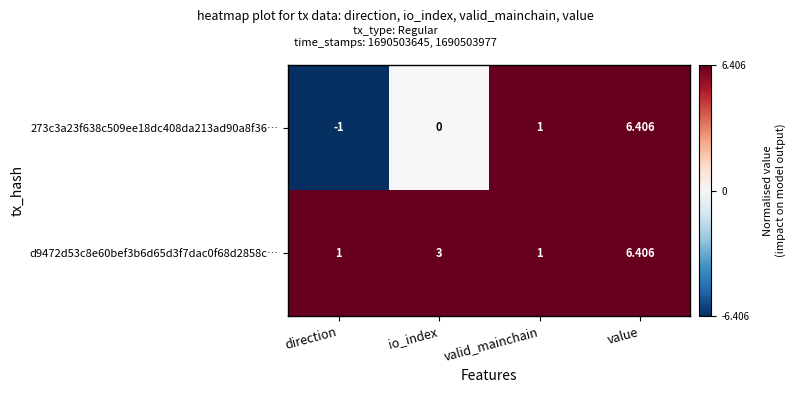

At which label is 273c3a23f638c509ee18dc408da213ad90a8f36… closest to 2?

valid_mainchain